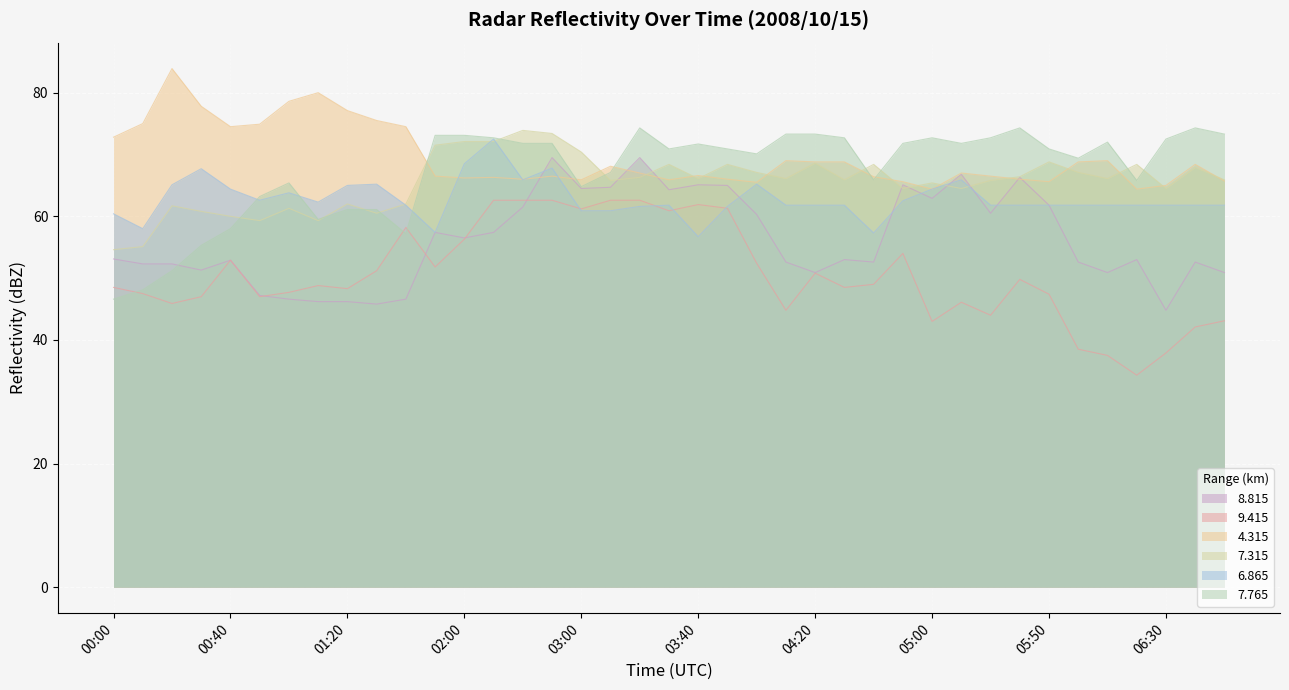

How many interior local peaks does the 7.315 series have?

12